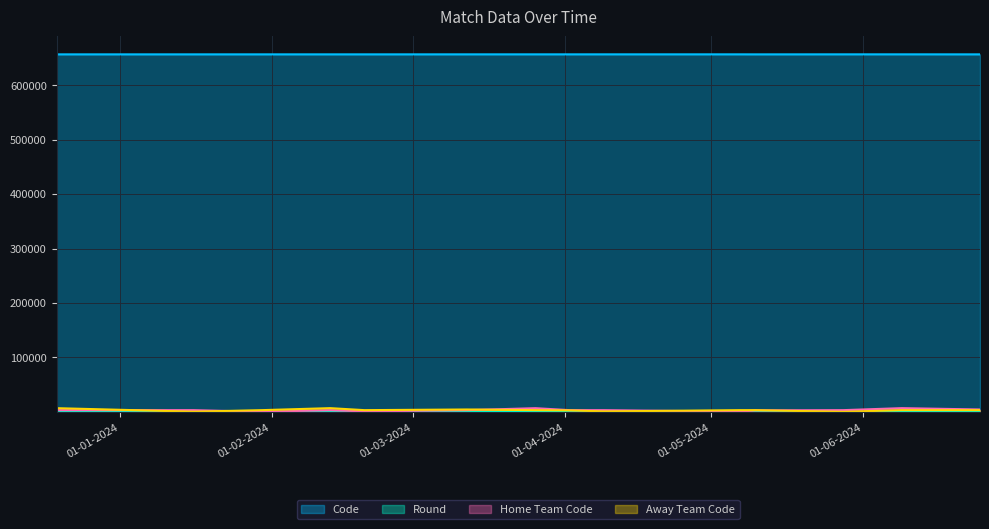

Where does the Away Team Code series first go above 3306?

19-12-2023